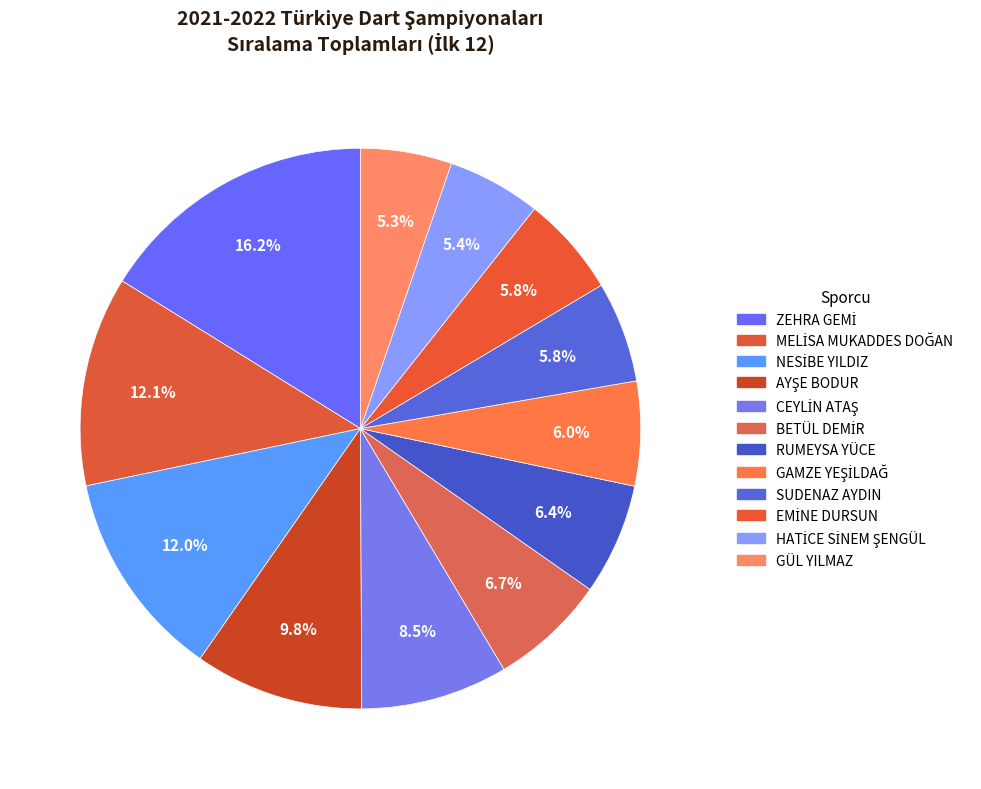

How much of the chart is everything except BETÜL DEMİR?

93.3%